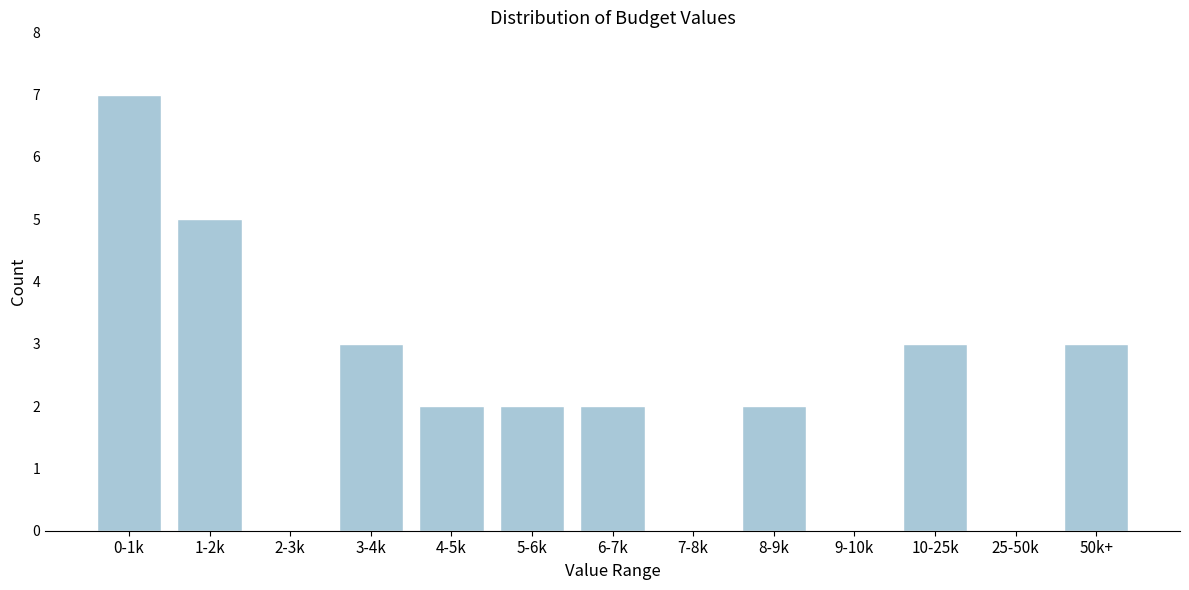

Reading left to right, list all the values displayed in this chart.

0-1k=7	1-2k=5	2-3k=0	3-4k=3	4-5k=2	5-6k=2	6-7k=2	7-8k=0	8-9k=2	9-10k=0	10-25k=3	25-50k=0	50k+=3